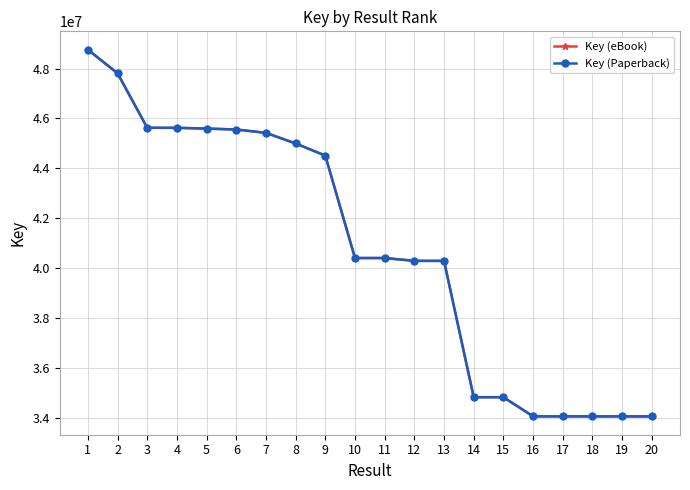

Is the value of Key (eBook) at 11 greater than the value of Key (Paperback) at 8?

No